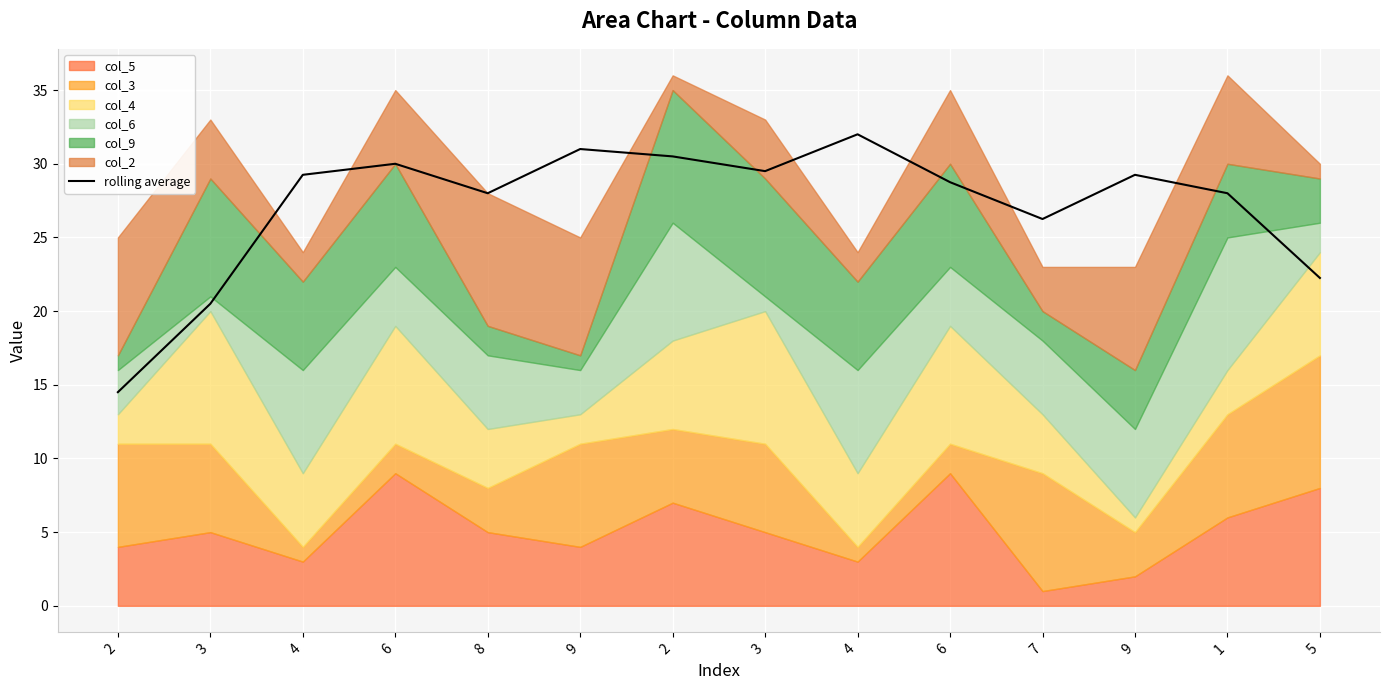

How many points are lower than both their immediate neighbors (excluding endpoints)?

3